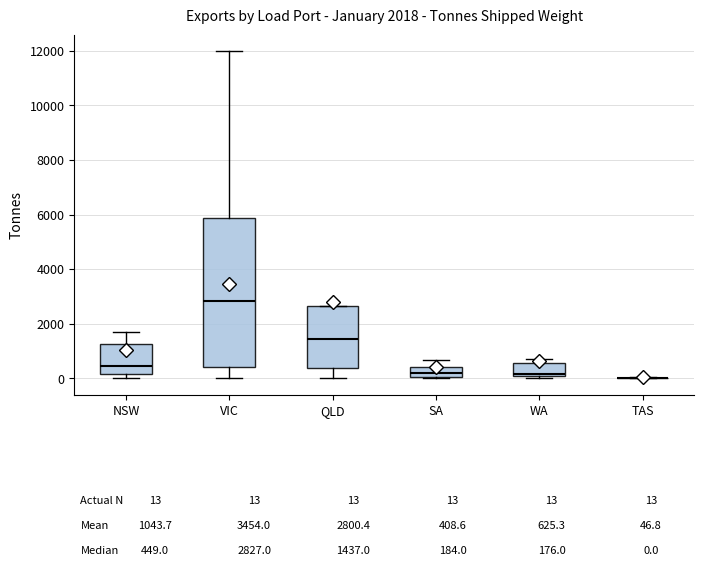

Comparing the boxes themselves (not the whiskers), which one is the tallest?

VIC